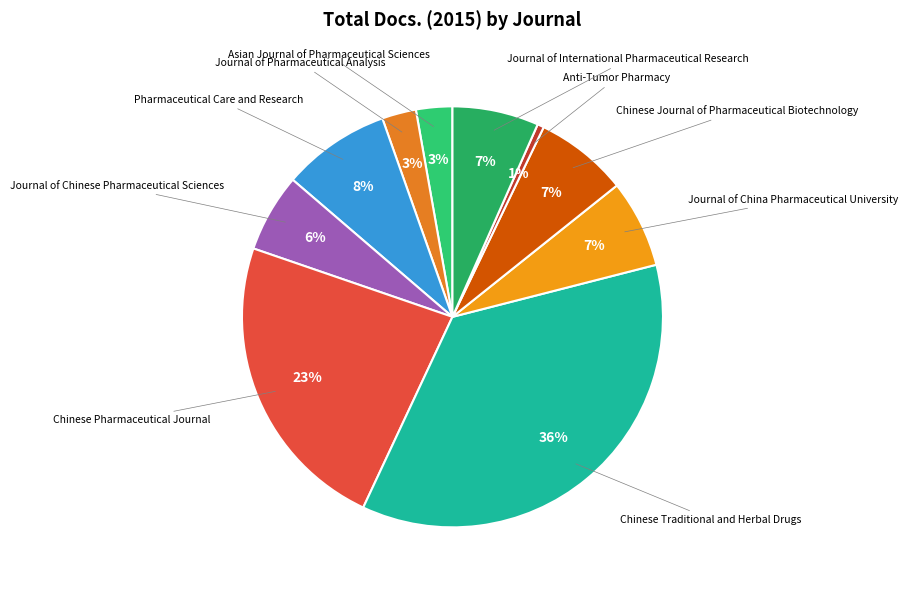

How many segments does this pie chart have?

10